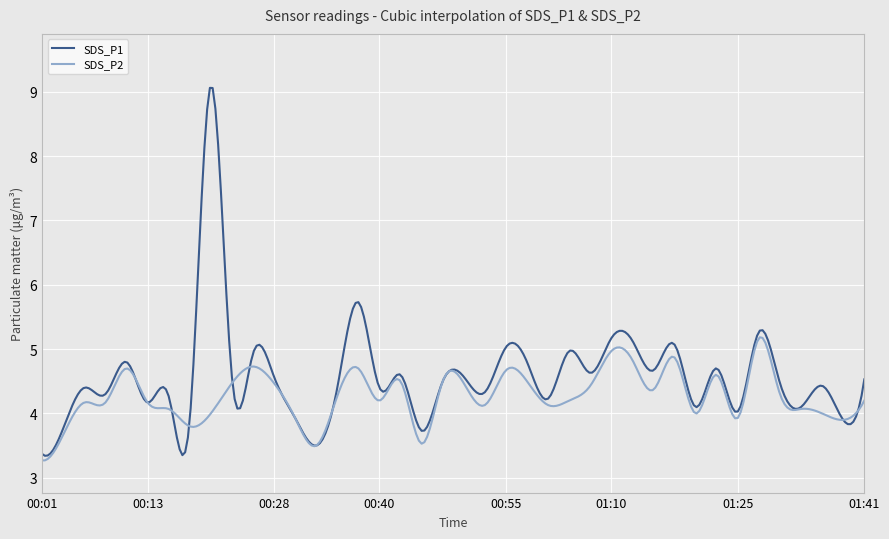

List the series in order of their overall mean, lowest first.

SDS_P2, SDS_P1